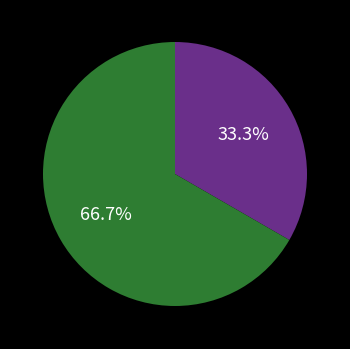

How many slices are in this pie chart?

2